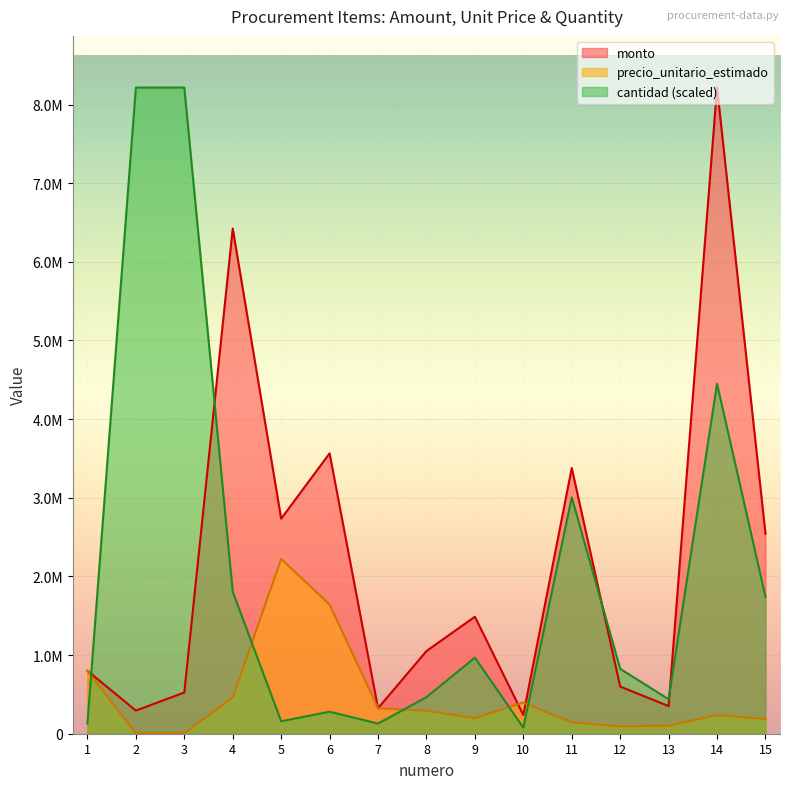

Reading left to right, extract all data points from this chart.

monto: 800000.0	294294.0	524187.3	6422976.0	2733818.9	3564791.4	324000.0	1050861.6	1487767.5	238042.8	3378267.0	599872.0	351114.6	8215209.0	2542630.5
precio_unitario_estimado: 800000.0	4620.0	8229.0	458784.0	2222617.0	1642761.0	324000.0	291906.0	198369.0	396738.0	144990.0	93730.0	103269.0	238122.0	188343.0
cantidad: 128967.2	8215209.0	8215209.0	1805540.4	158629.6	279858.8	128967.2	464281.8	967253.8	77380.3	3004935.2	825389.9	438488.4	4449367.5	1741056.9